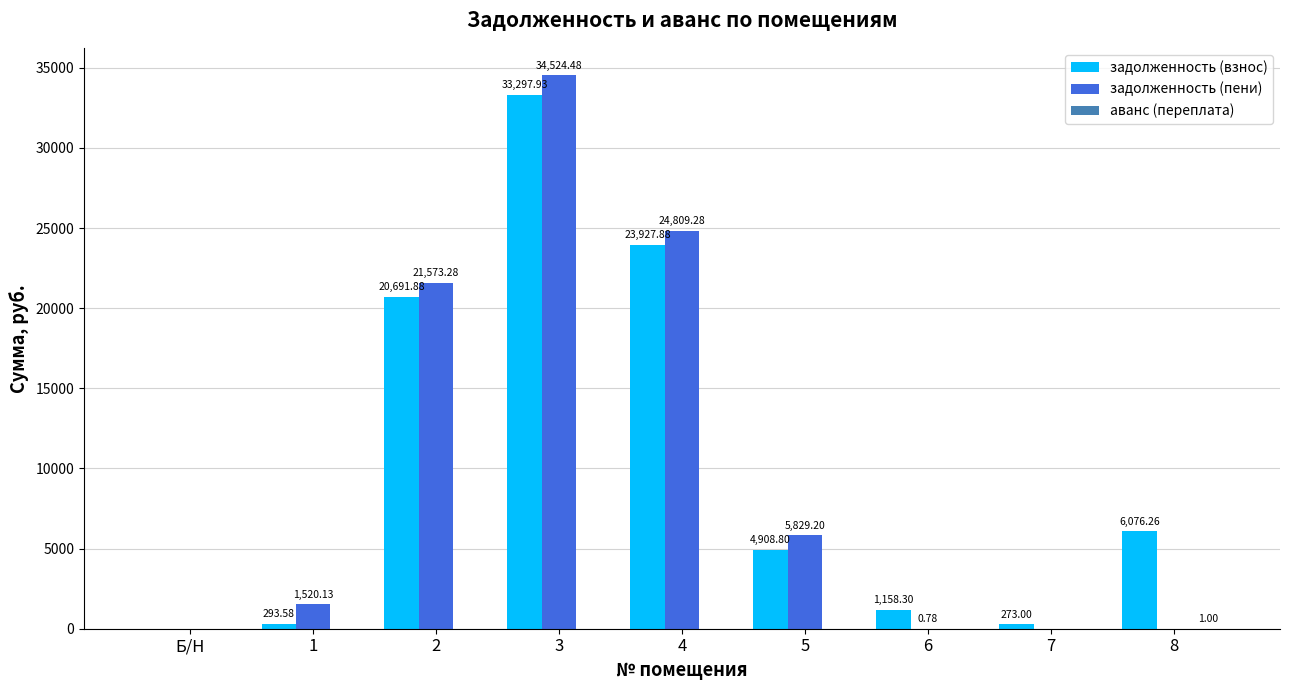

At which category is the sum across all series the highest?

3